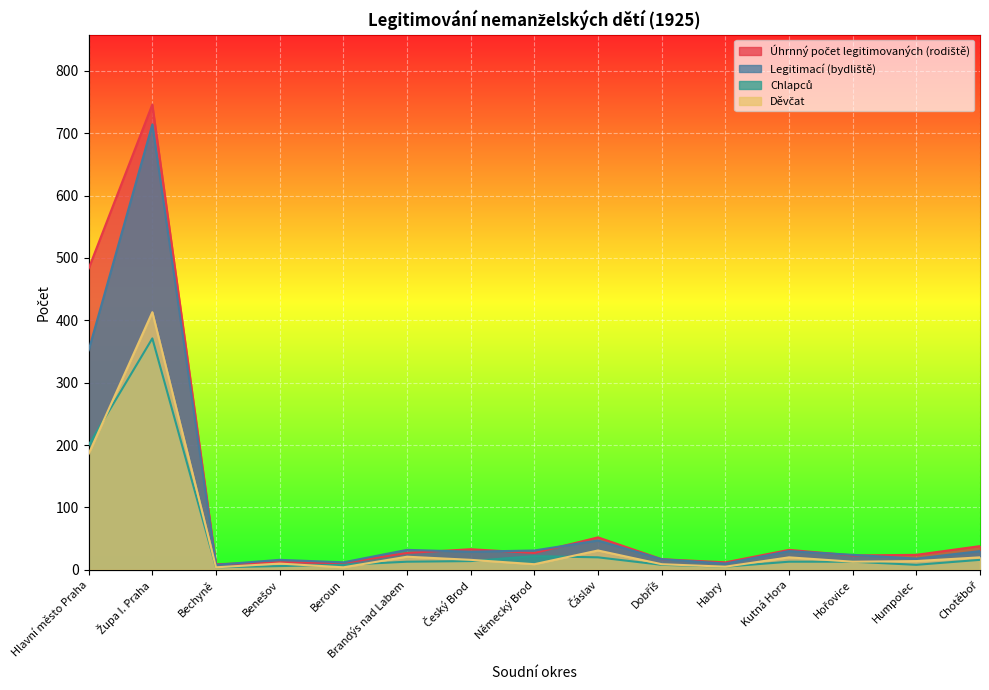

Which category has the highest value across all series?

Župa I. Praha